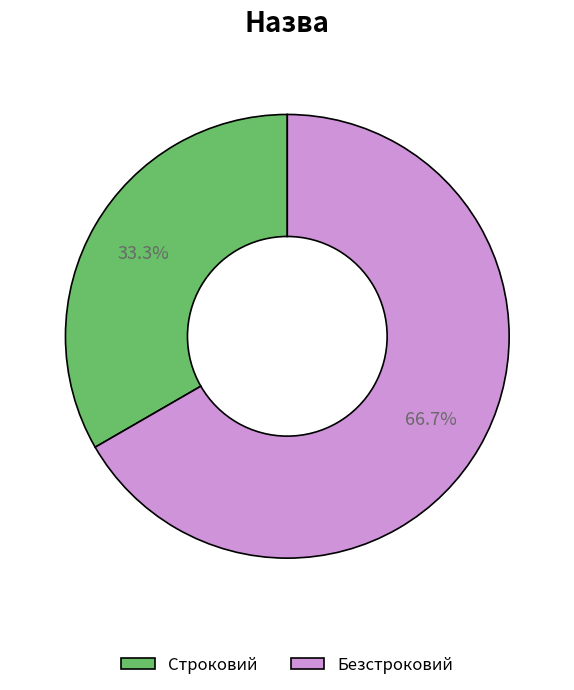

To the nearest percent, what percentage of the pie is Безстроковий?

67%